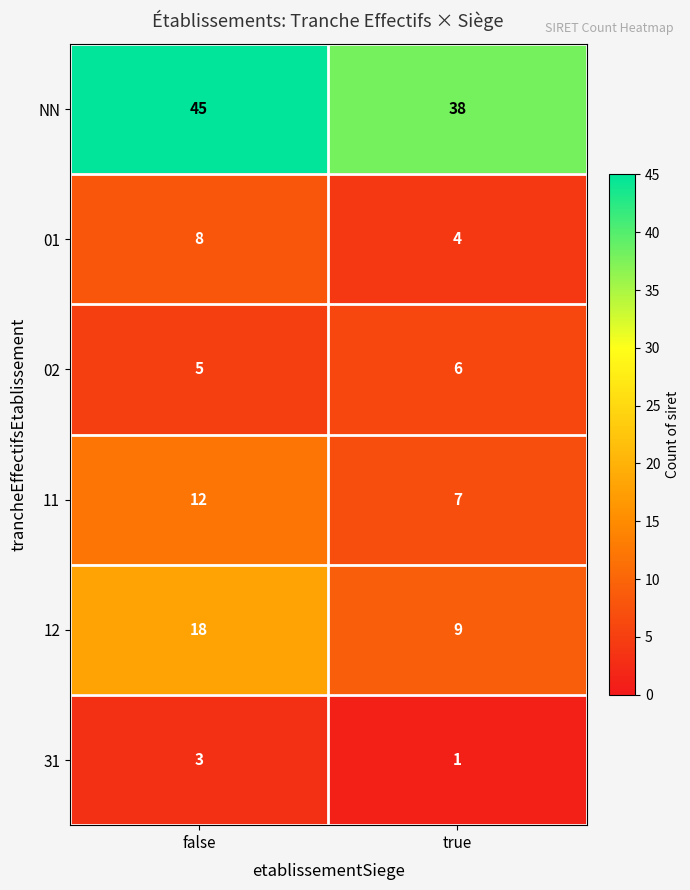

Count the number of categories in the chart.

2